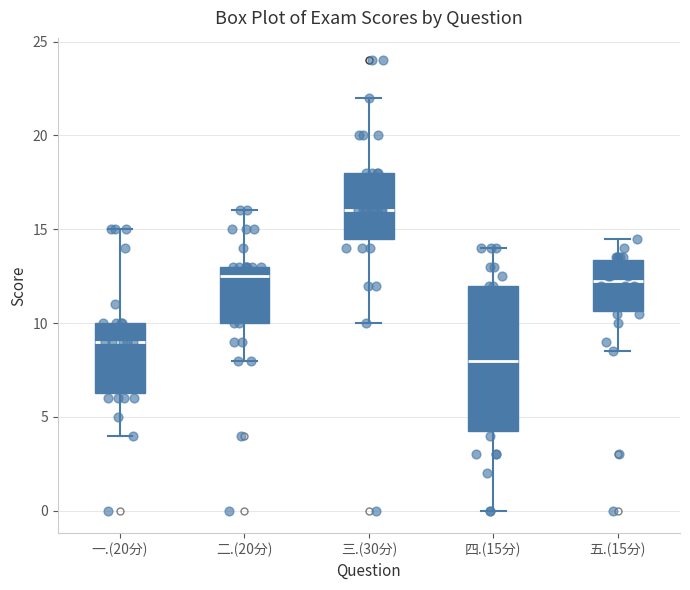

Comparing the boxes themselves (not the whiskers), which one is the tallest?

四.(15分)